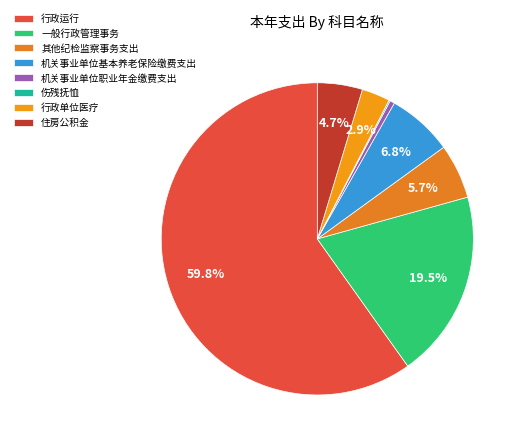

The 住房公积金 slice represents 1% of the pie. True or false?

False